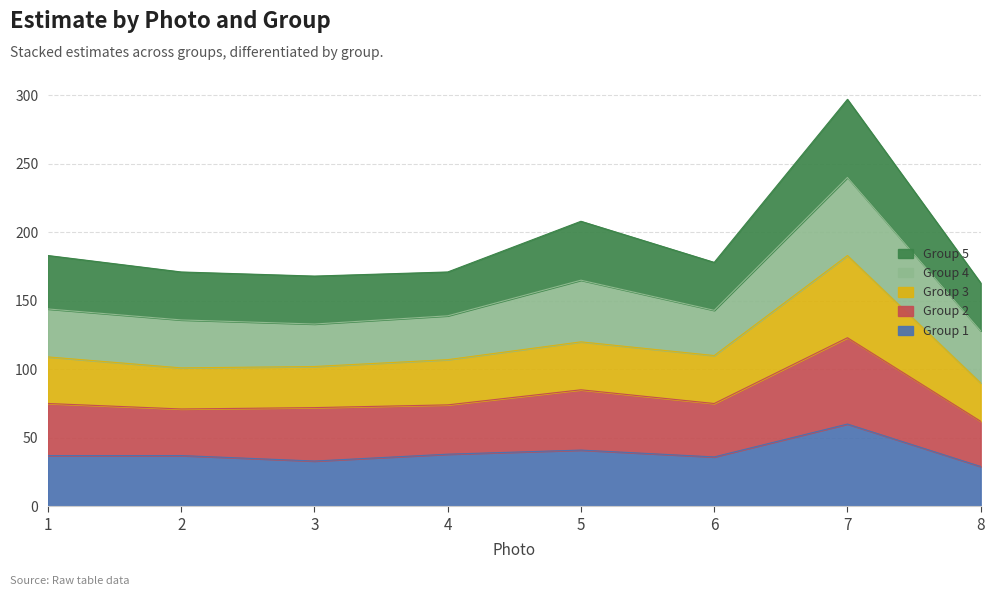

What is the total value across all series at 5?

208